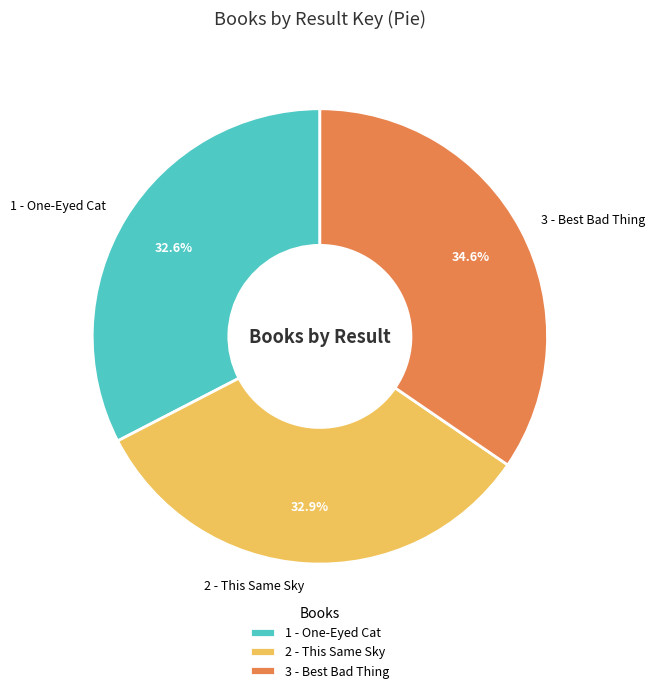

How many slices are in this pie chart?

3